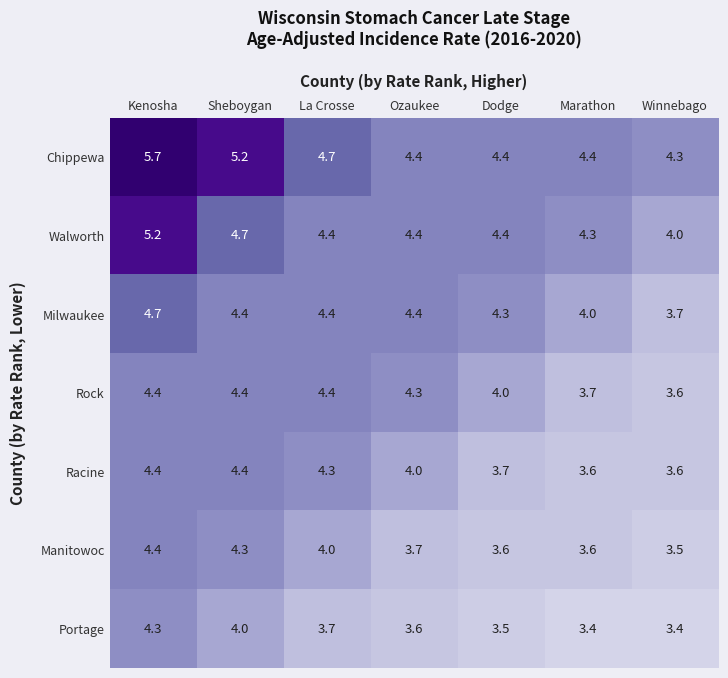

Which series has the largest range (max minus min)?

Chippewa